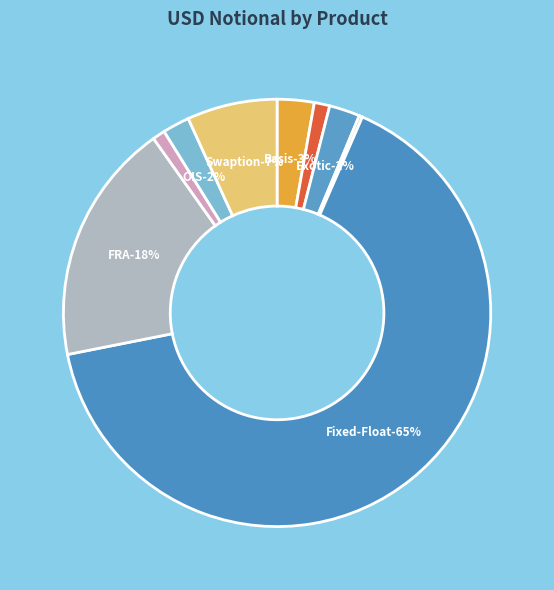

To the nearest percent, what percentage of the pie is OIS?

2%